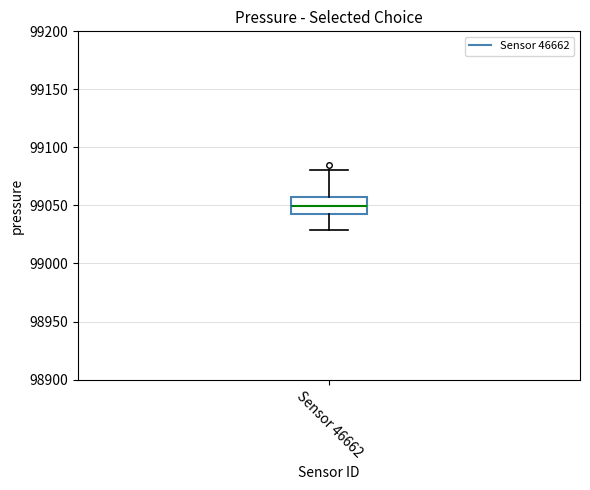

Transcribe this box plot: give where the median line is, the range the box spans, and where the two whiskers end, as read against the y-axis. The values are not printed on the chart, so give them approximately, as read against the axis.

median 99050, box 99040 to 99055, whiskers 99030 to 99080